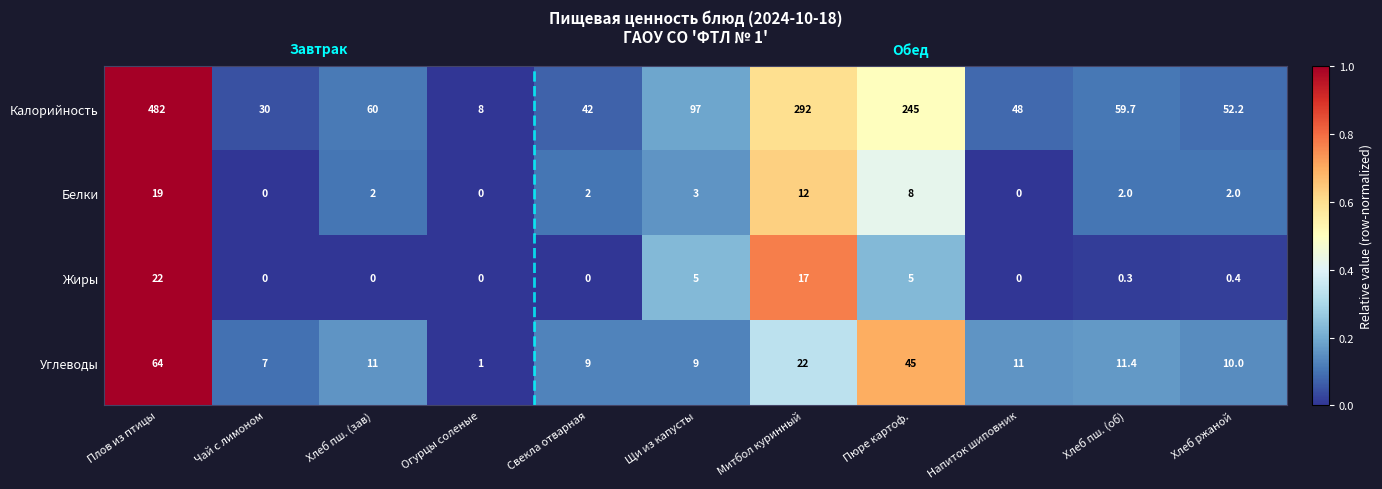

Is it true that Калорийность equals 292.0 at Митбол куринный?

True